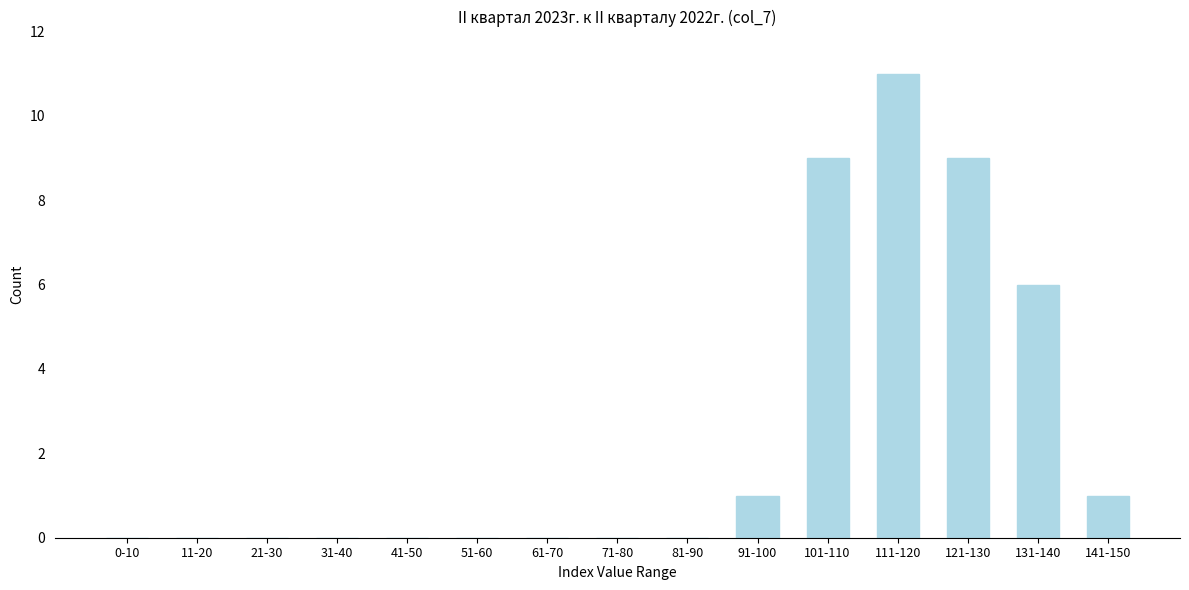

Reading right to left, what are all the values shown in this chart?

141-150=1	131-140=6	121-130=9	111-120=11	101-110=9	91-100=1	81-90=0	71-80=0	61-70=0	51-60=0	41-50=0	31-40=0	21-30=0	11-20=0	0-10=0